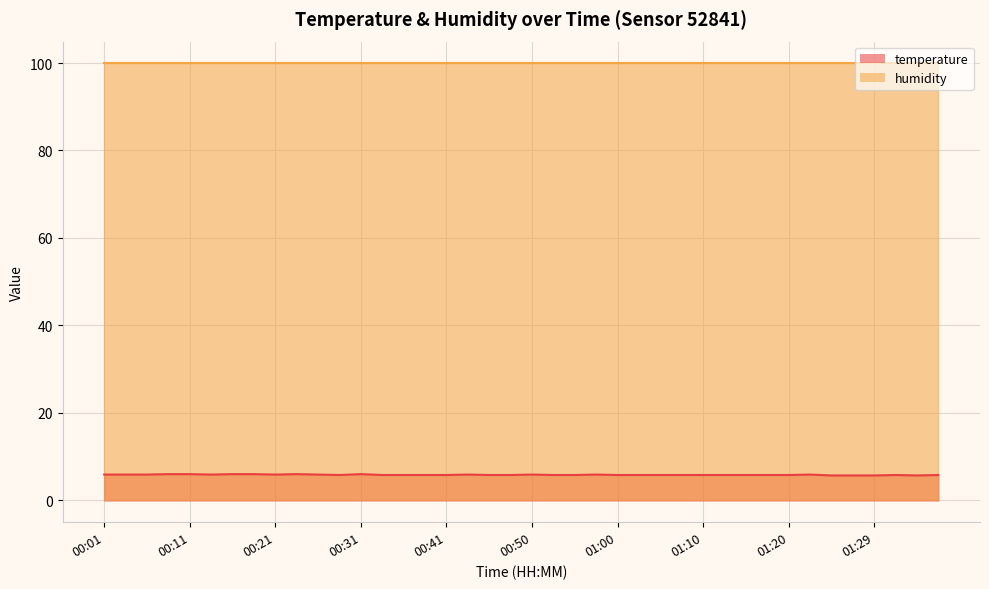

What is the value of the 26th point from the left?

5.8